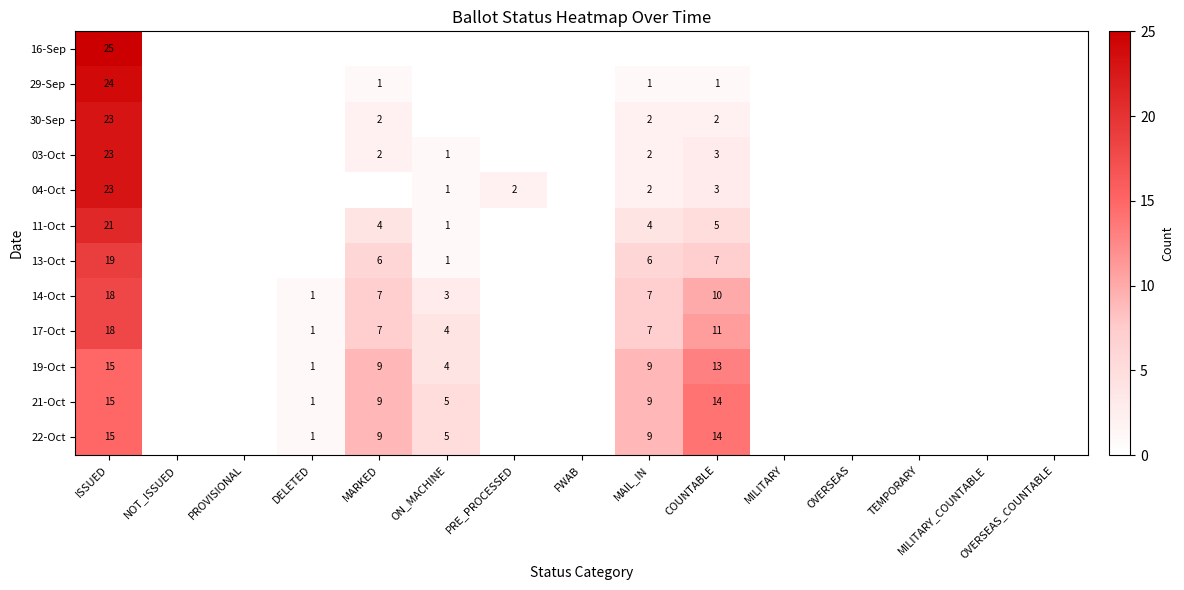

Is the value of 22-Oct at ON_MACHINE greater than the value of 21-Oct at MARKED?

No